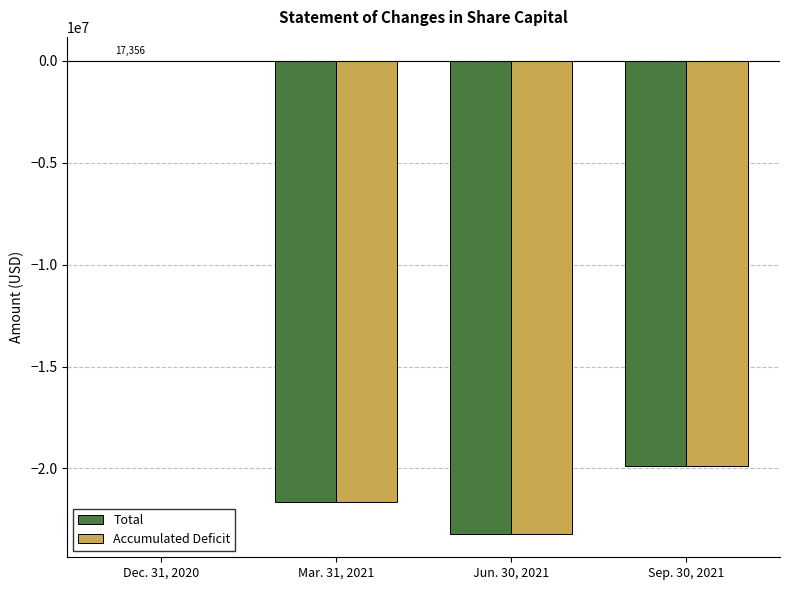

What is the total value across all series at Mar. 31, 2021?

-43258539